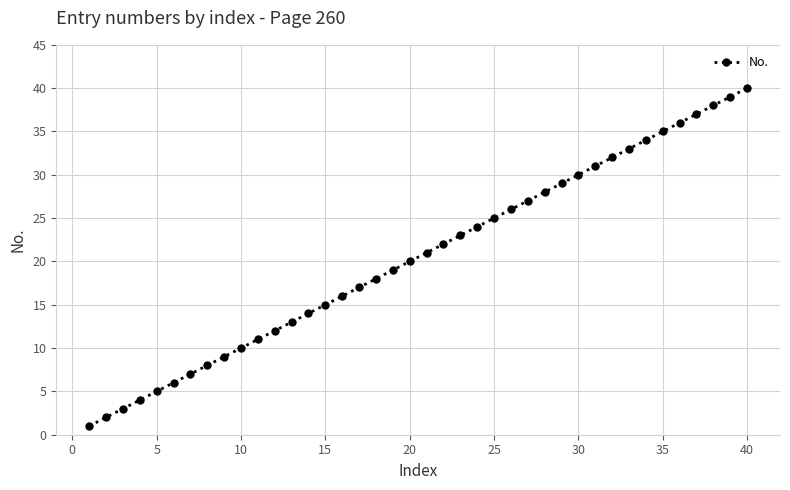

Reading left to right, what are all the values shown in this chart?

1	2	3	4	5	6	7	8	9	10	11	12	13	14	15	16	17	18	19	20	21	22	23	24	25	26	27	28	29	30	31	32	33	34	35	36	37	38	39	40